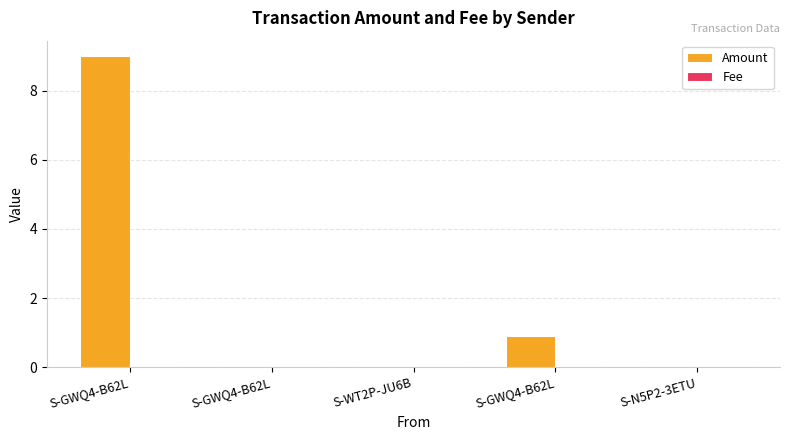

Reading left to right, transcribe all the data shown in this chart.

Amount: 9.0	0.0	0.0	0.9	0.0
Fee: 0.0	0.0	0.0	0.0	0.0